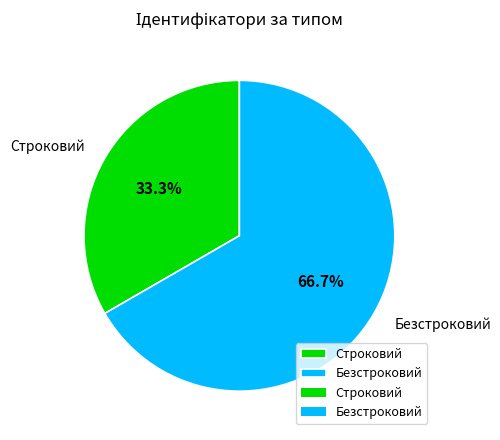

Which has a higher value, Строковий or Безстроковий?

Безстроковий